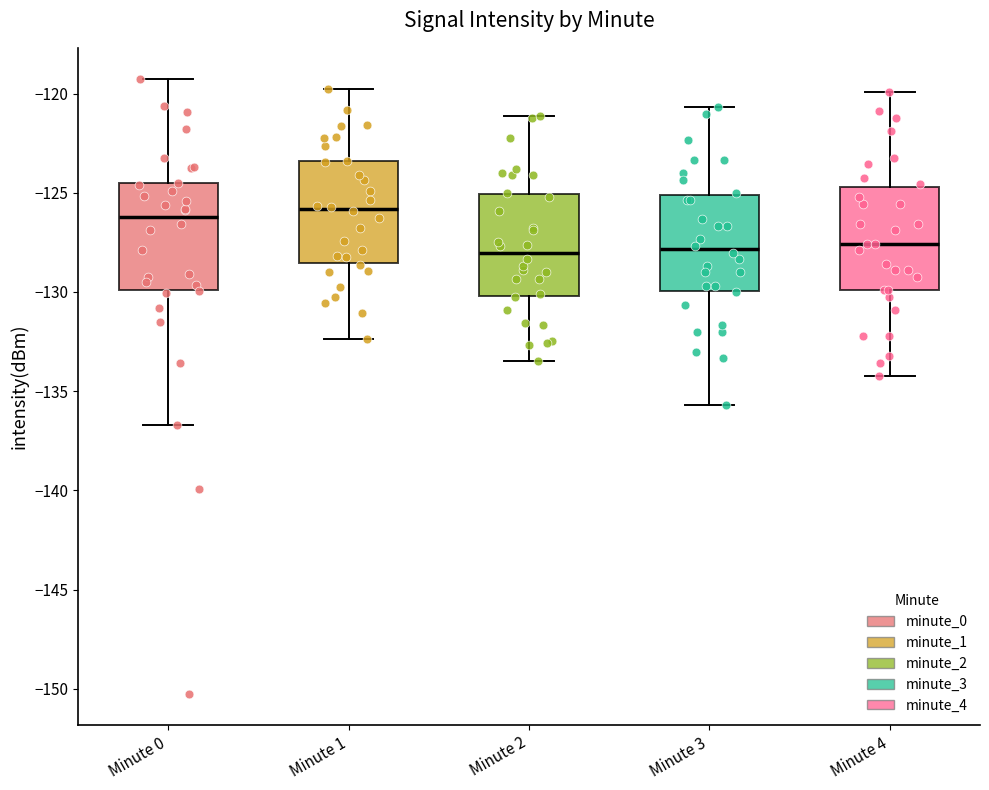

Reading left to right, read every box against the y-axis: the position of its median line, the range the box covers, and the ends of its whiskers. The values are not printed on the chart, so give them approximately, as read against the axis.

Minute 0: median -126.0, box -130.0 to -124.5, whiskers -136.5 to -119.0
Minute 1: median -126.0, box -128.5 to -123.5, whiskers -132.5 to -120.0
Minute 2: median -128.0, box -130.0 to -125.0, whiskers -133.5 to -121.0
Minute 3: median -128.0, box -130.0 to -125.0, whiskers -135.5 to -120.5
Minute 4: median -127.5, box -130.0 to -124.5, whiskers -134.0 to -120.0